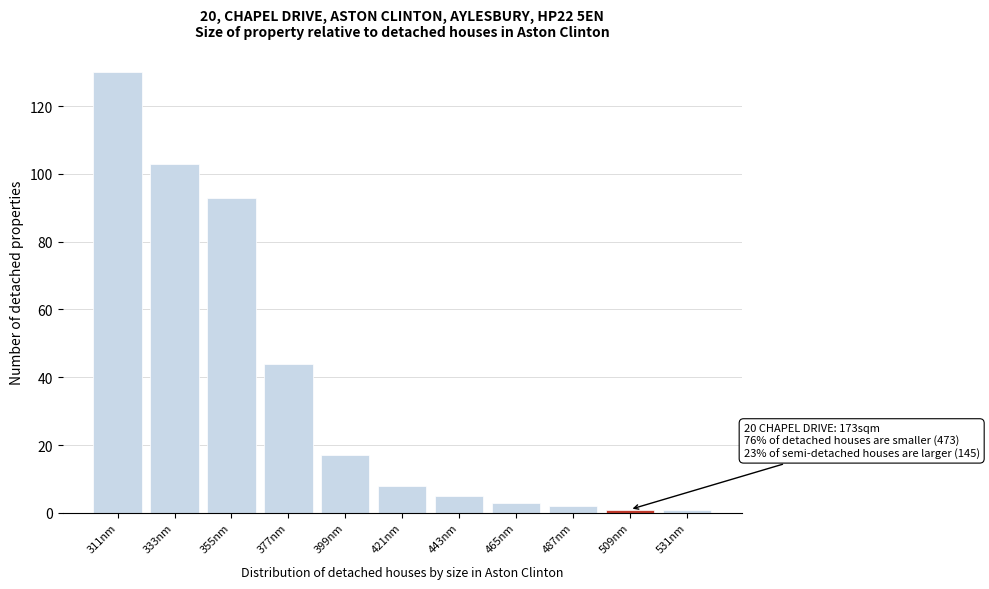

Reading left to right, transcribe all the data shown in this chart.

130	103	93	44	17	8	5	3	2	1	1